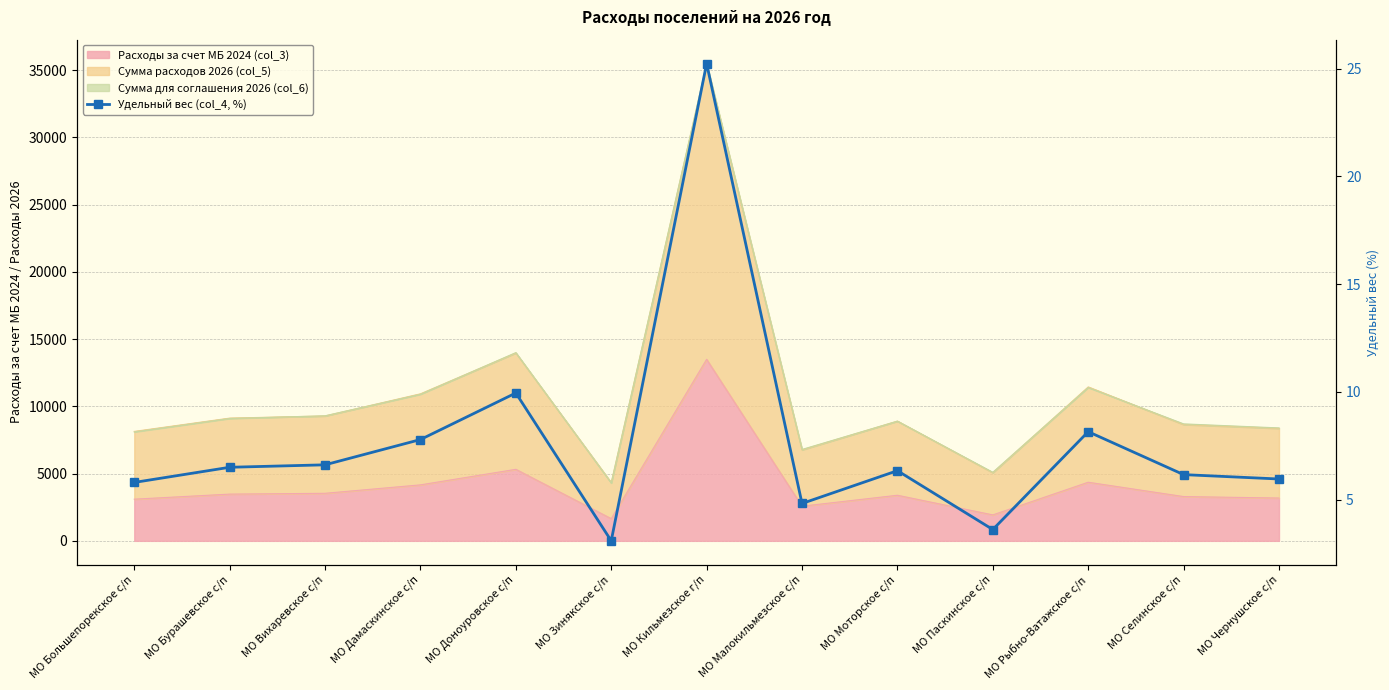

Rank the categories by value from lowest to highest.

МО Зинякское с/п, МО Паскинское с/п, МО Малокильмезское с/п, МО Большепорекское с/п, МО Чернушское с/п, МО Селинское с/п, МО Моторское с/п, МО Бурашевское с/п, МО Вихаревское с/п, МО Дамаскинское с/п, МО Рыбно-Ватажское с/п, МО Доноуровское с/п, МО Кильмезское г/п